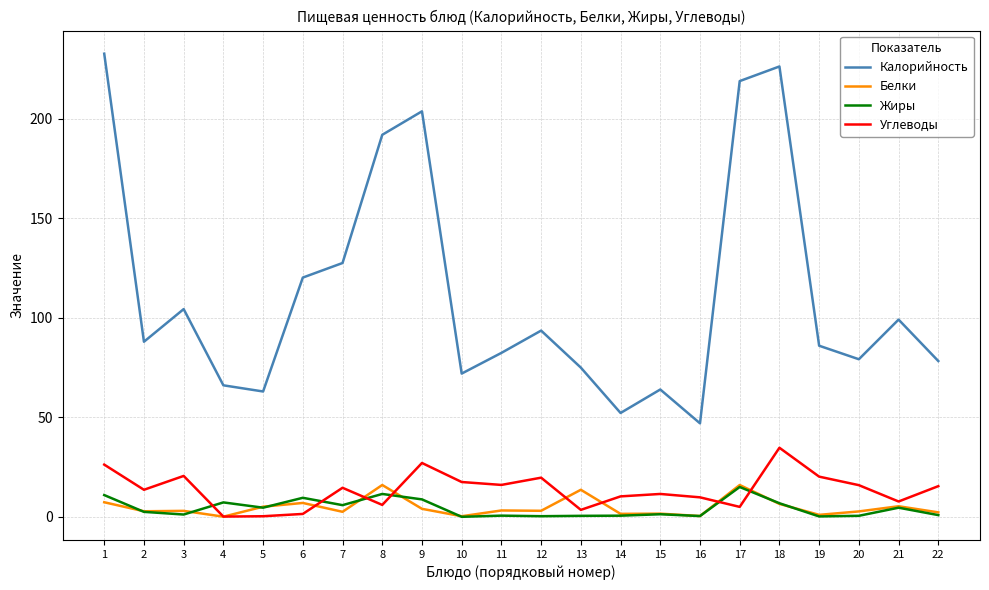

Does the chart have visible grid lines?

Yes